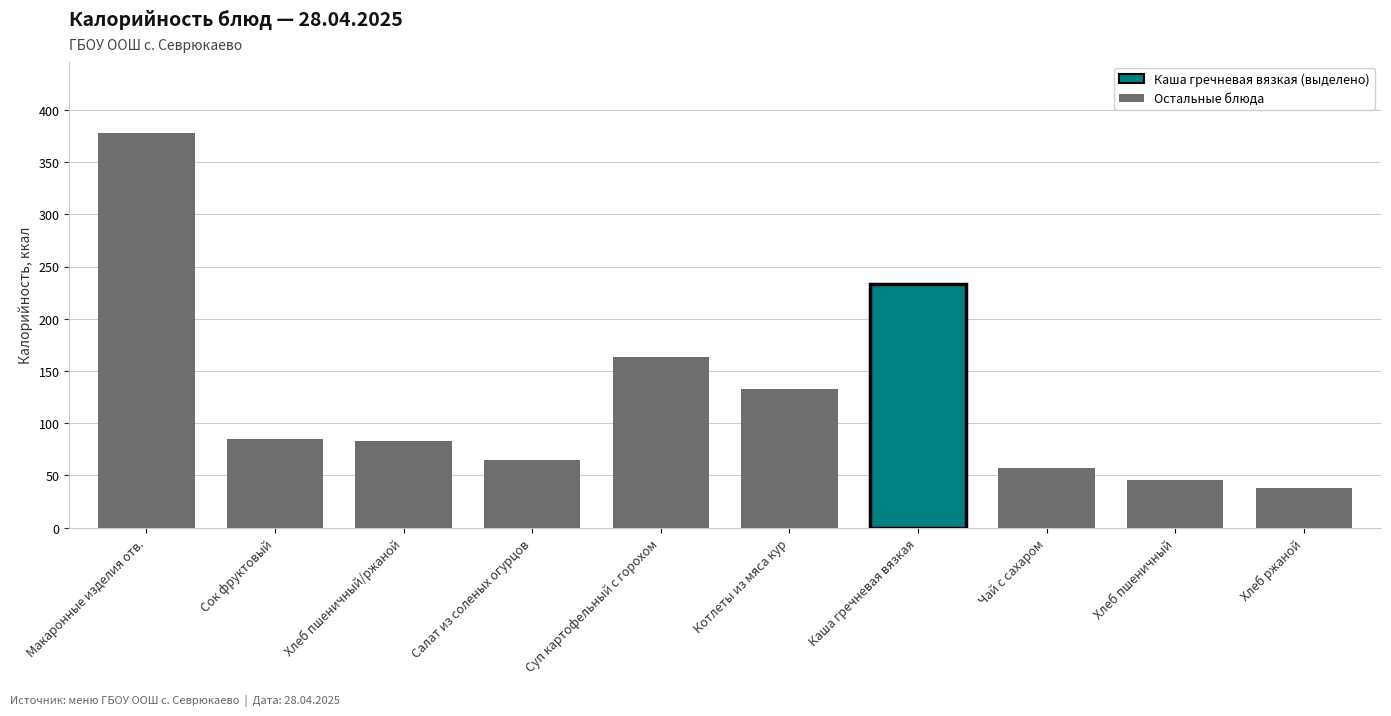

Where is the data nearest to the value 208?

Каша гречневая вязкая